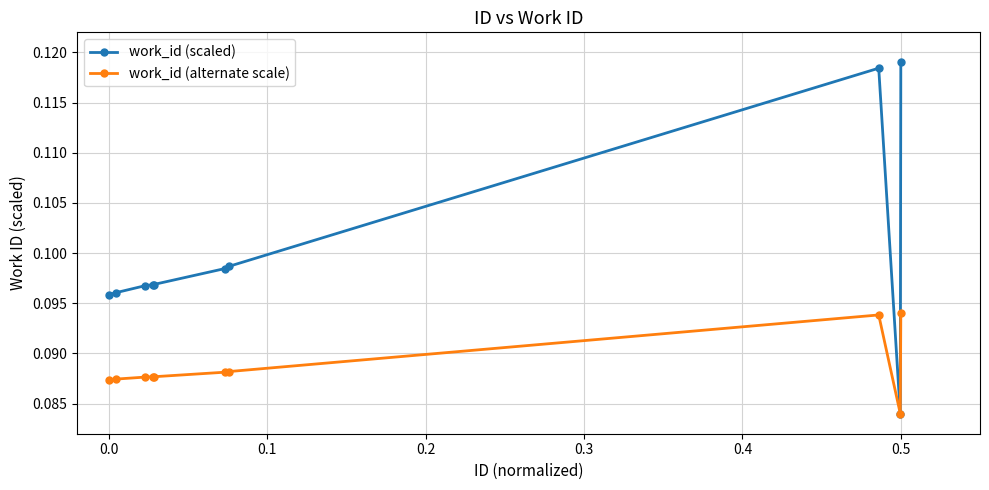

Which series has the largest range (max minus min)?

work_id (scaled)